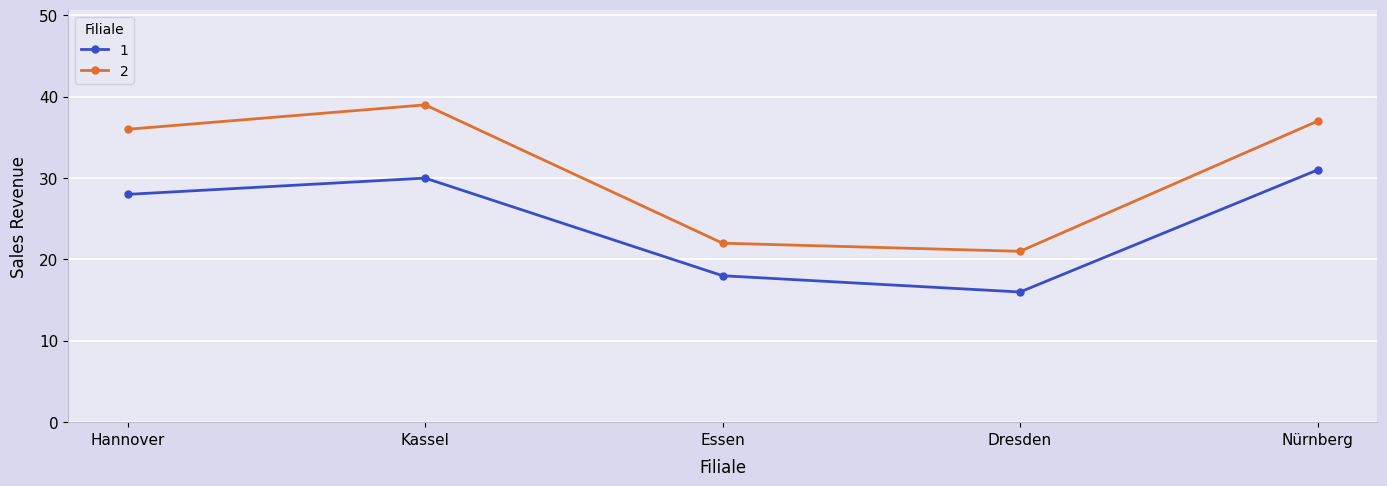

True or false: 1 has more than 1 interior local peaks.

False